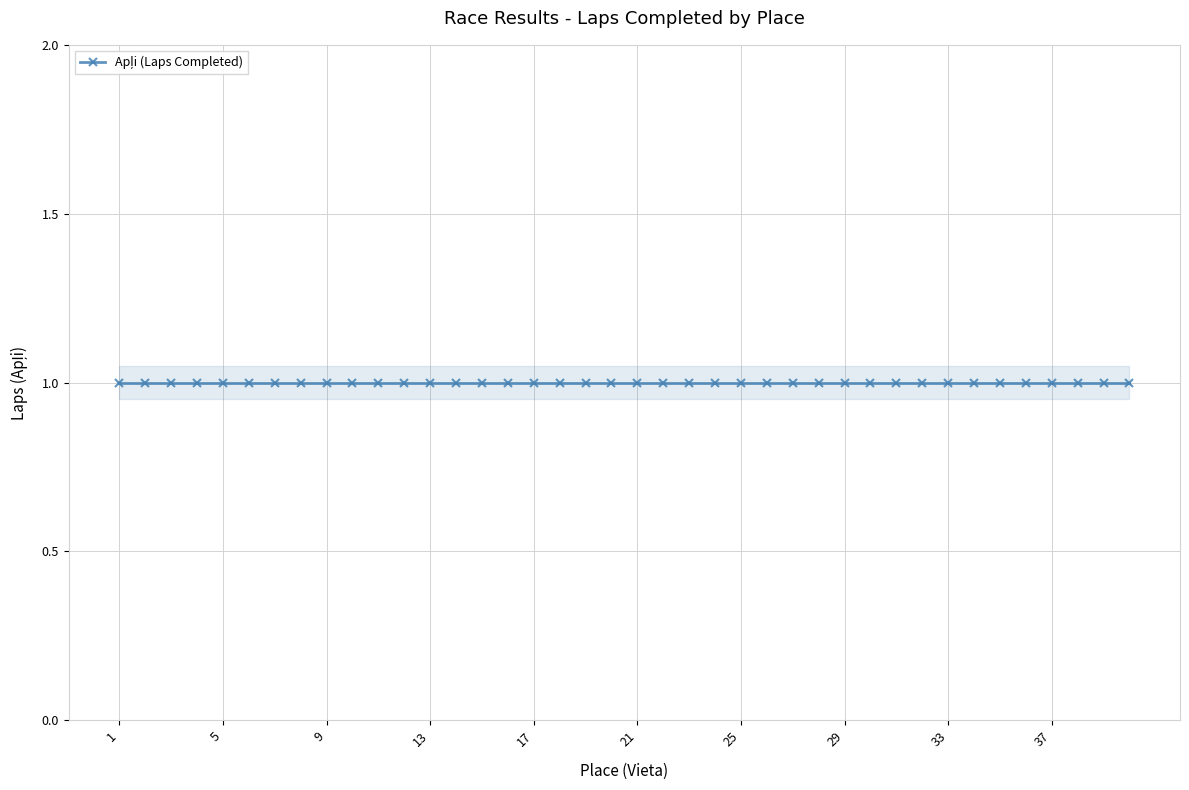

Count the number of categories in the chart.

40